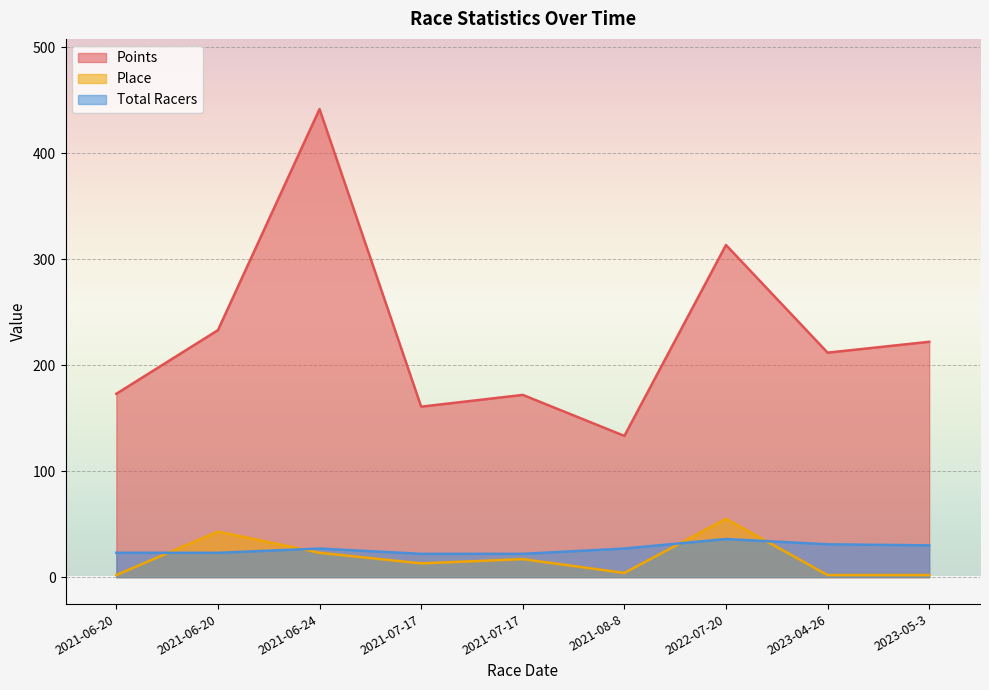

What is the smallest value displayed?

2.0